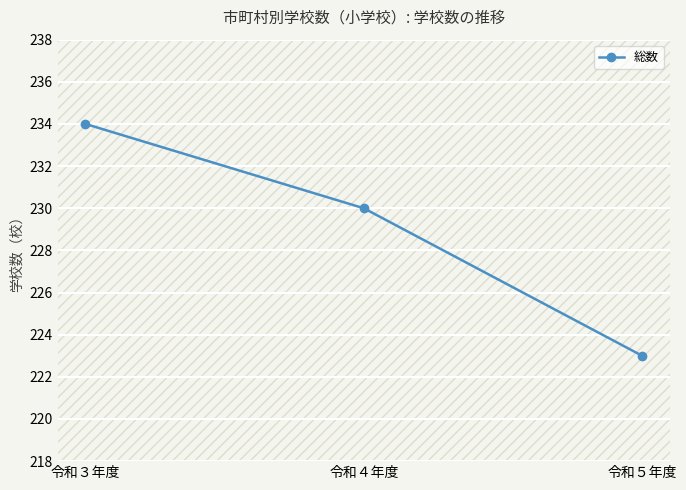

What is the label of the 3rd point from the left?

令和５年度